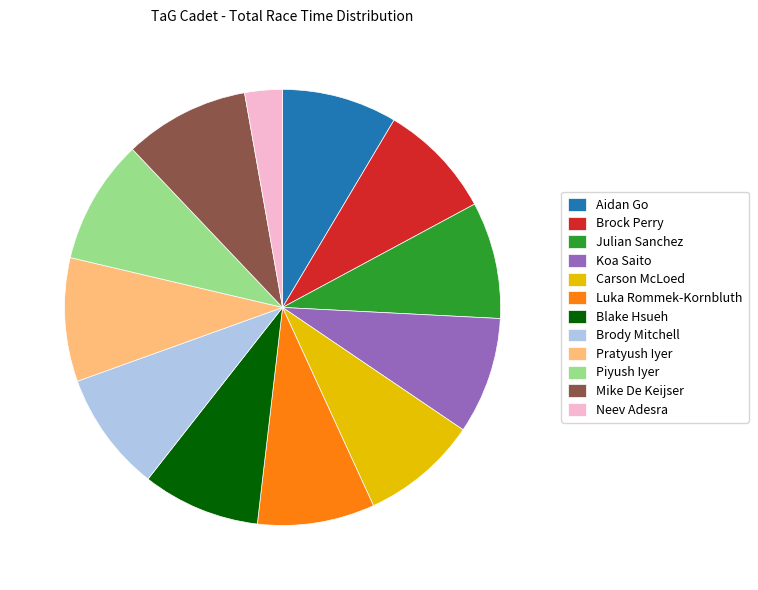

True or false: Luka Rommek-Kornbluth accounts for 9% of the total.

True